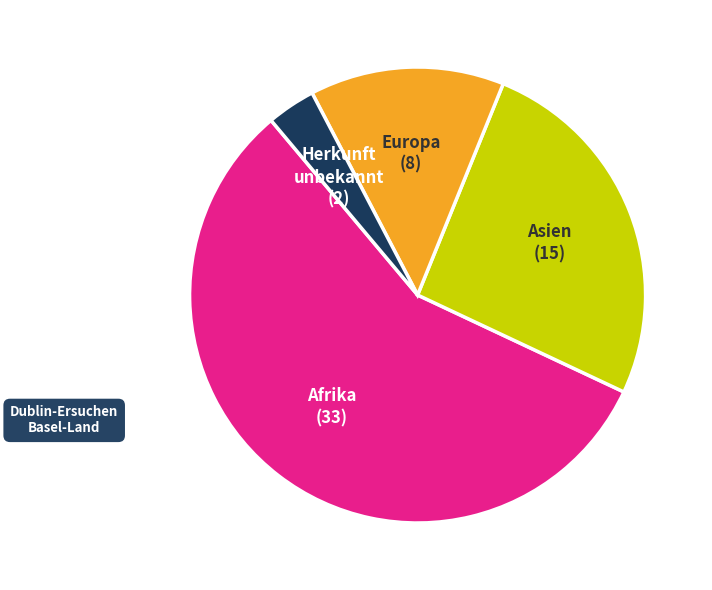

Is there any slice that represents more than half of the pie?

Yes